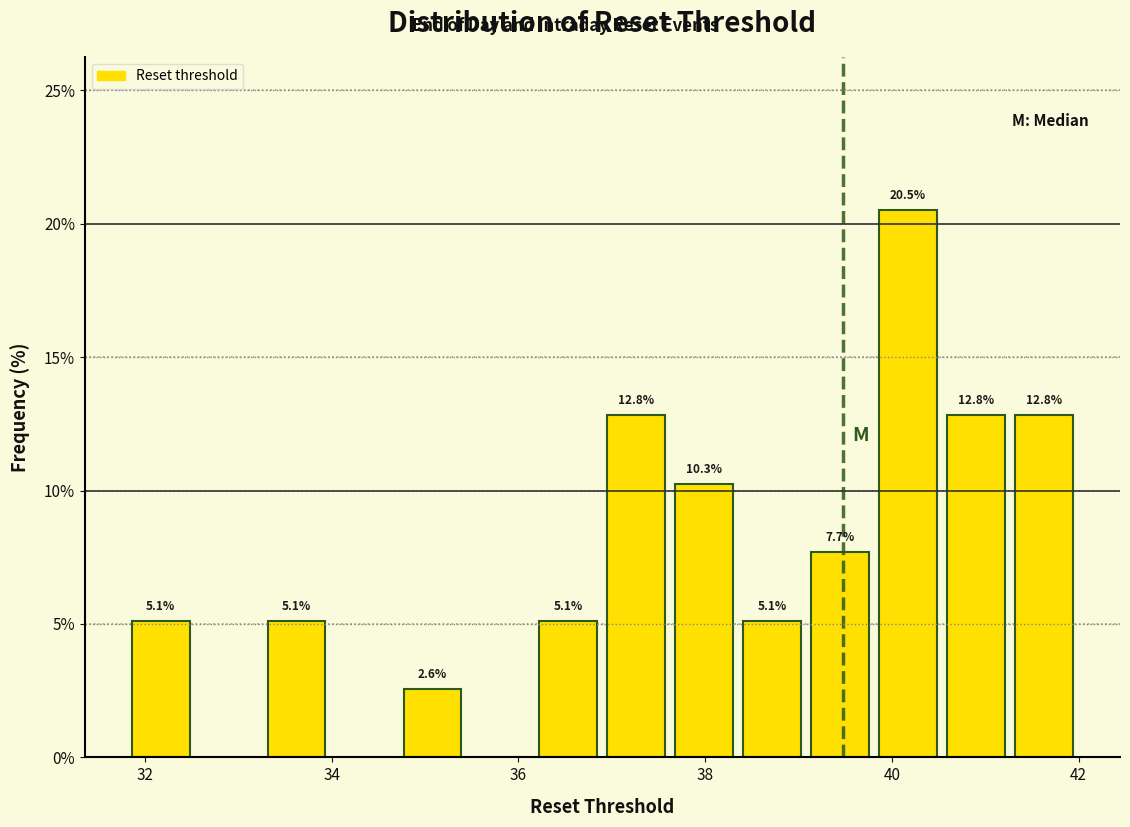

Read against the x-axis, roughly where is the centre of the tallest bar?

40.2